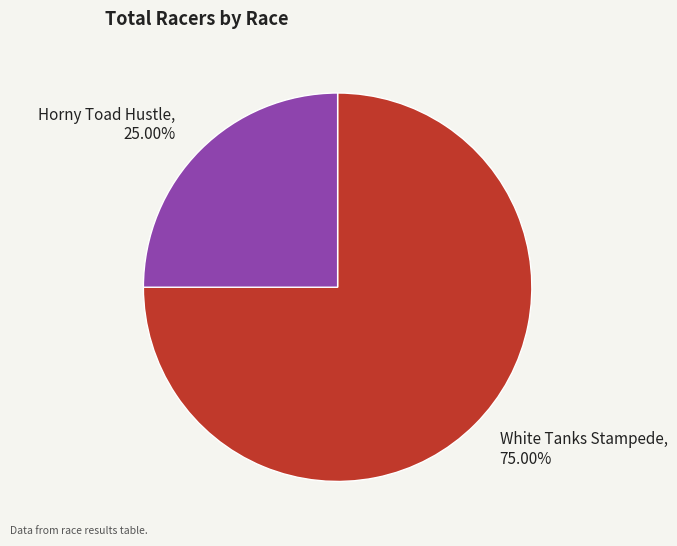

Which category has the biggest portion of the pie?

White Tanks Stampede